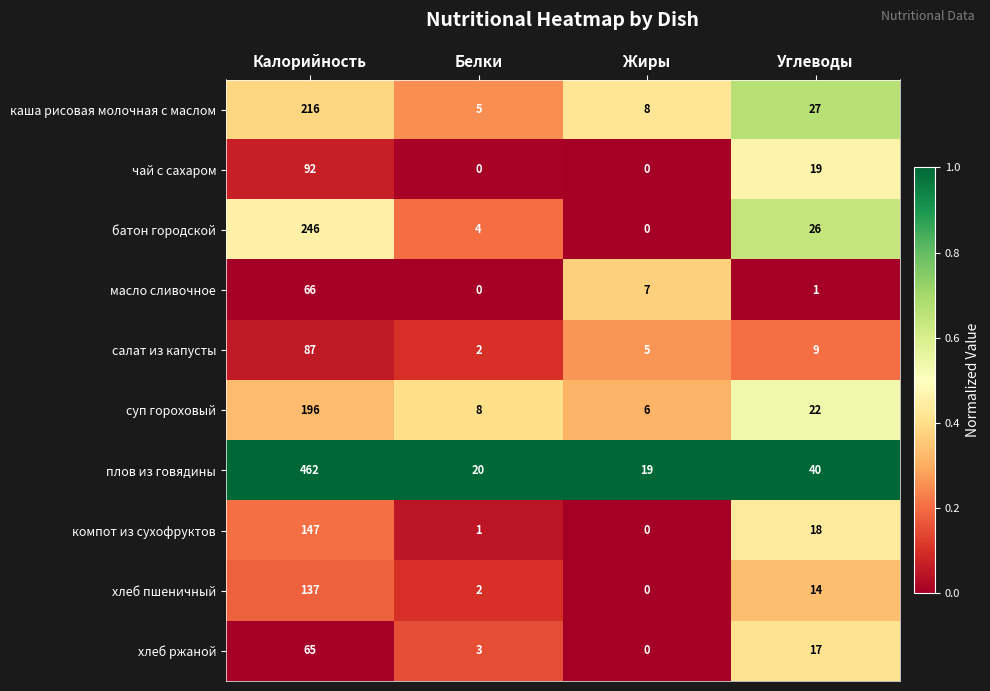

What is the difference between the second highest and minimum values in the масло сливочное series?

7